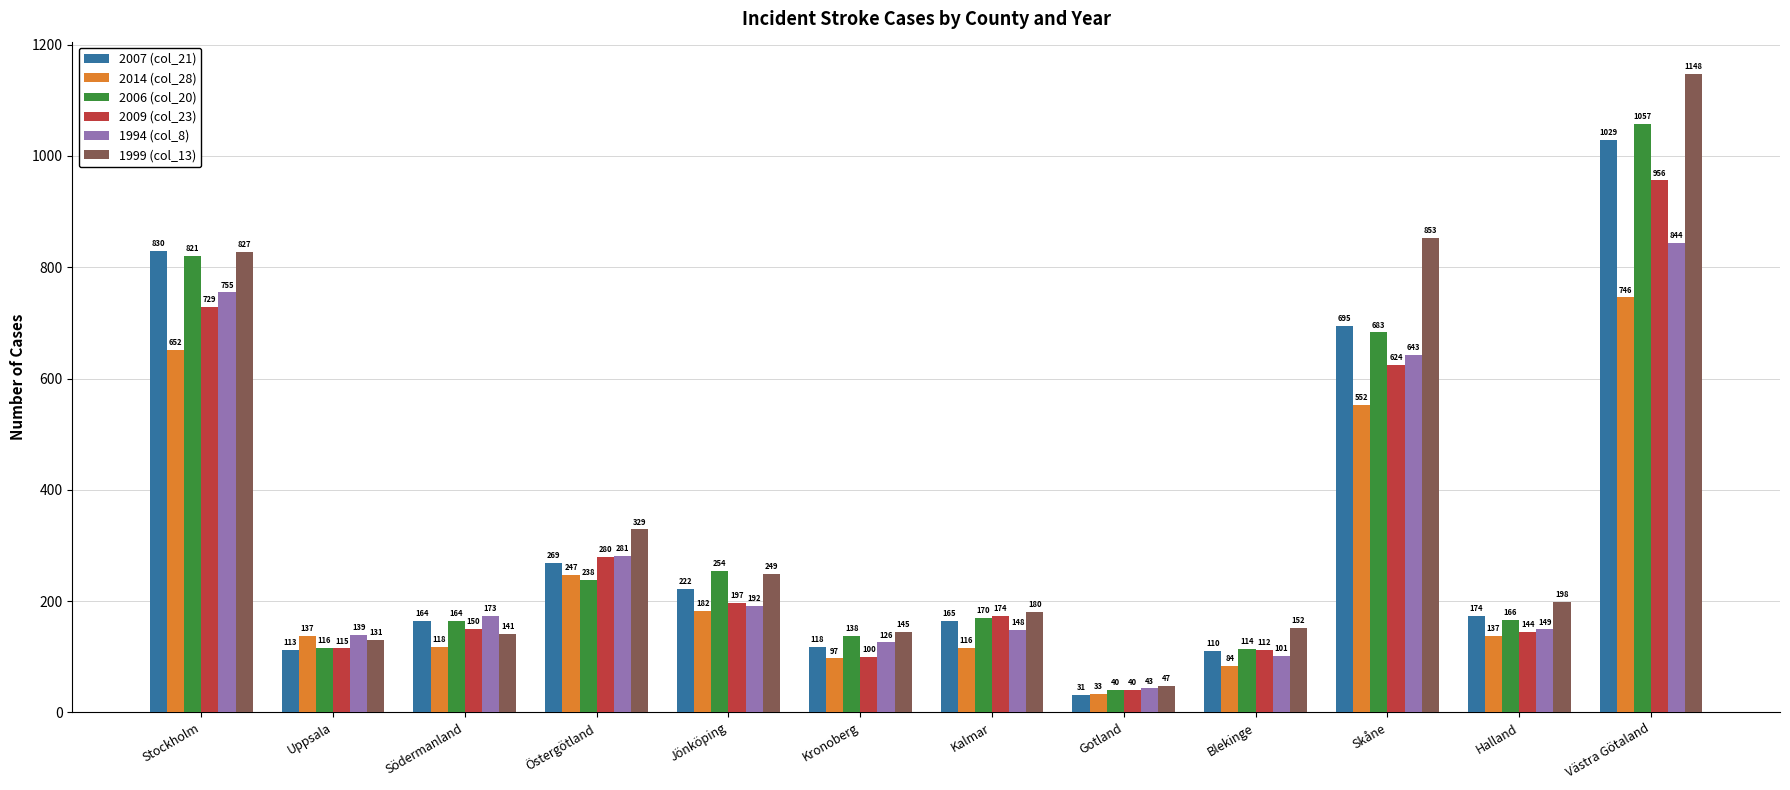

True or false: 2007 (col_21) has a value of 395 at Östergötland.

False